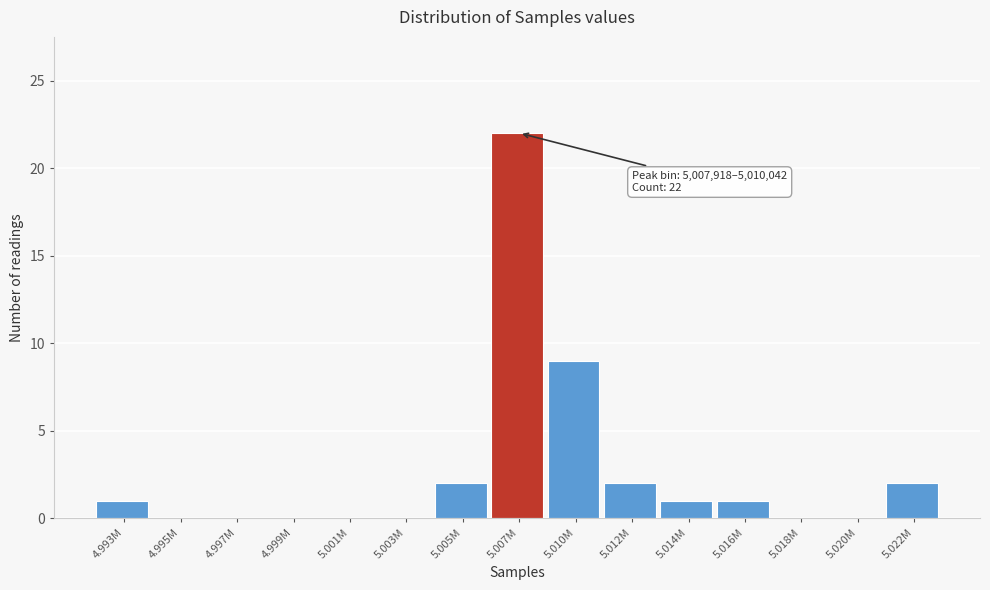

Reading right to left, extract all data points from this chart.

5.022M=2	5.020M=0	5.018M=0	5.016M=1	5.014M=1	5.012M=2	5.010M=9	5.007M=22	5.005M=2	5.003M=0	5.001M=0	4.999M=0	4.997M=0	4.995M=0	4.993M=1